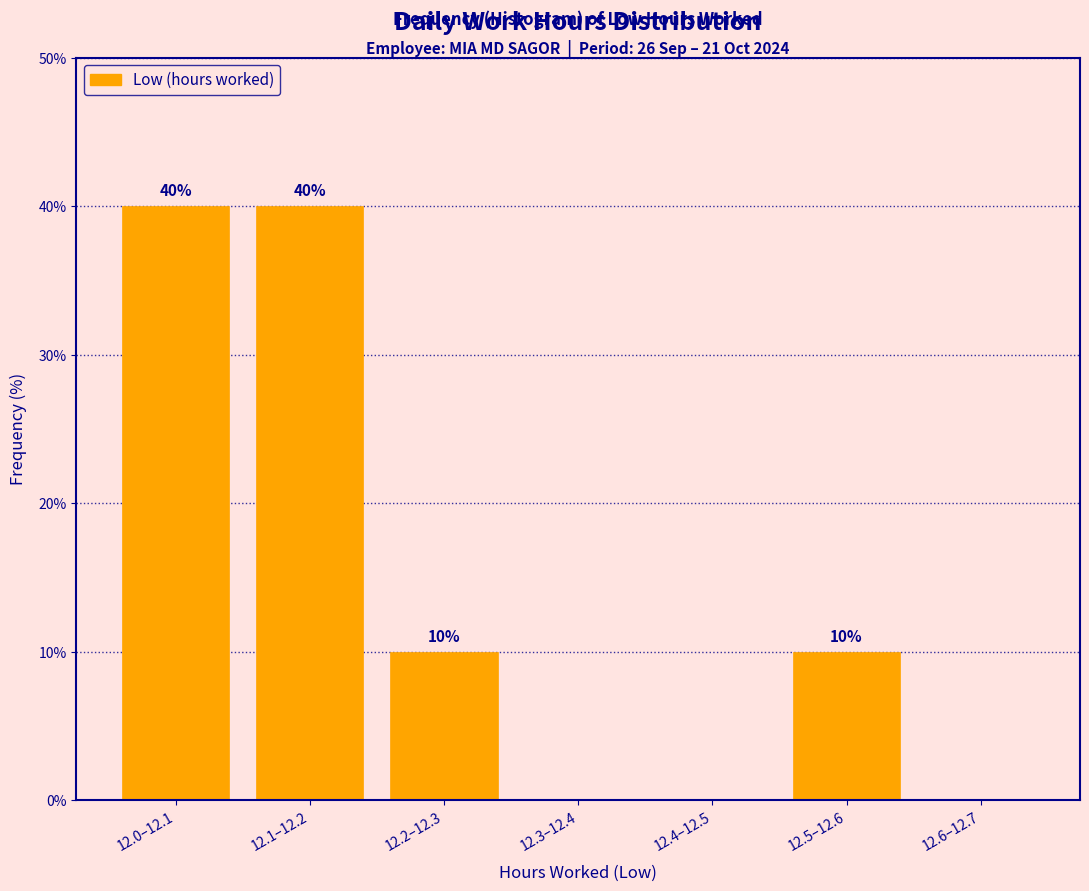

Reading left to right, list all the values displayed in this chart.

12.0–12.1=40	12.1–12.2=40	12.2–12.3=10	12.3–12.4=0	12.4–12.5=0	12.5–12.6=10	12.6–12.7=0